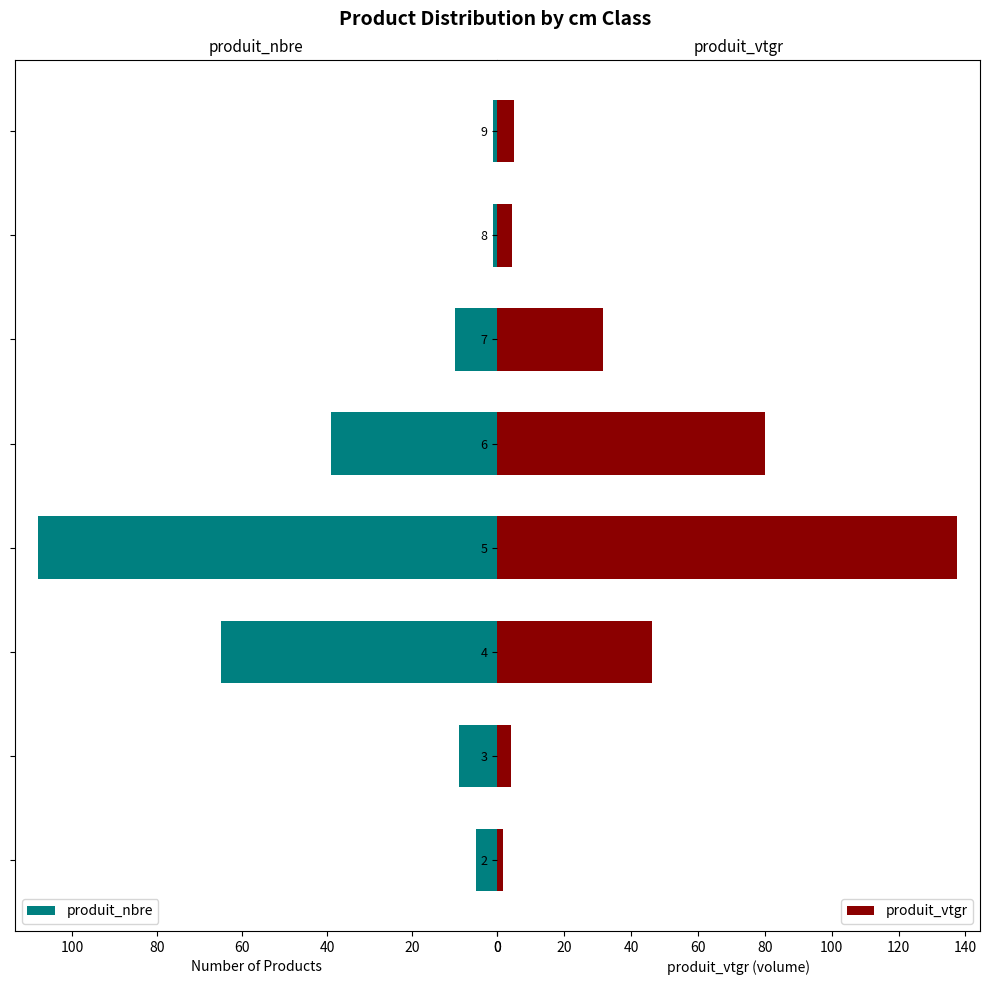

Rank the series by their maximum value, from highest to lowest.

produit_vtgr, produit_nbre